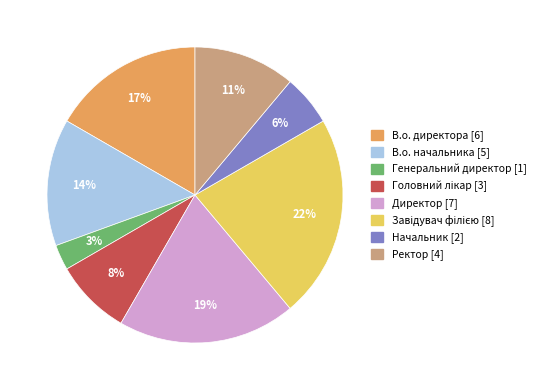

To the nearest percent, what is the difference between the largest and smallest slice percentages?

19%